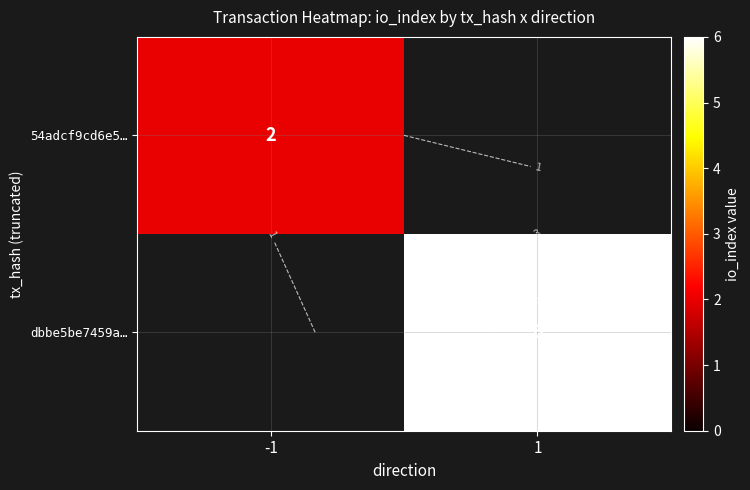

Is it true that 54adcf9cd6e5… equals 2.0 at -1?

True